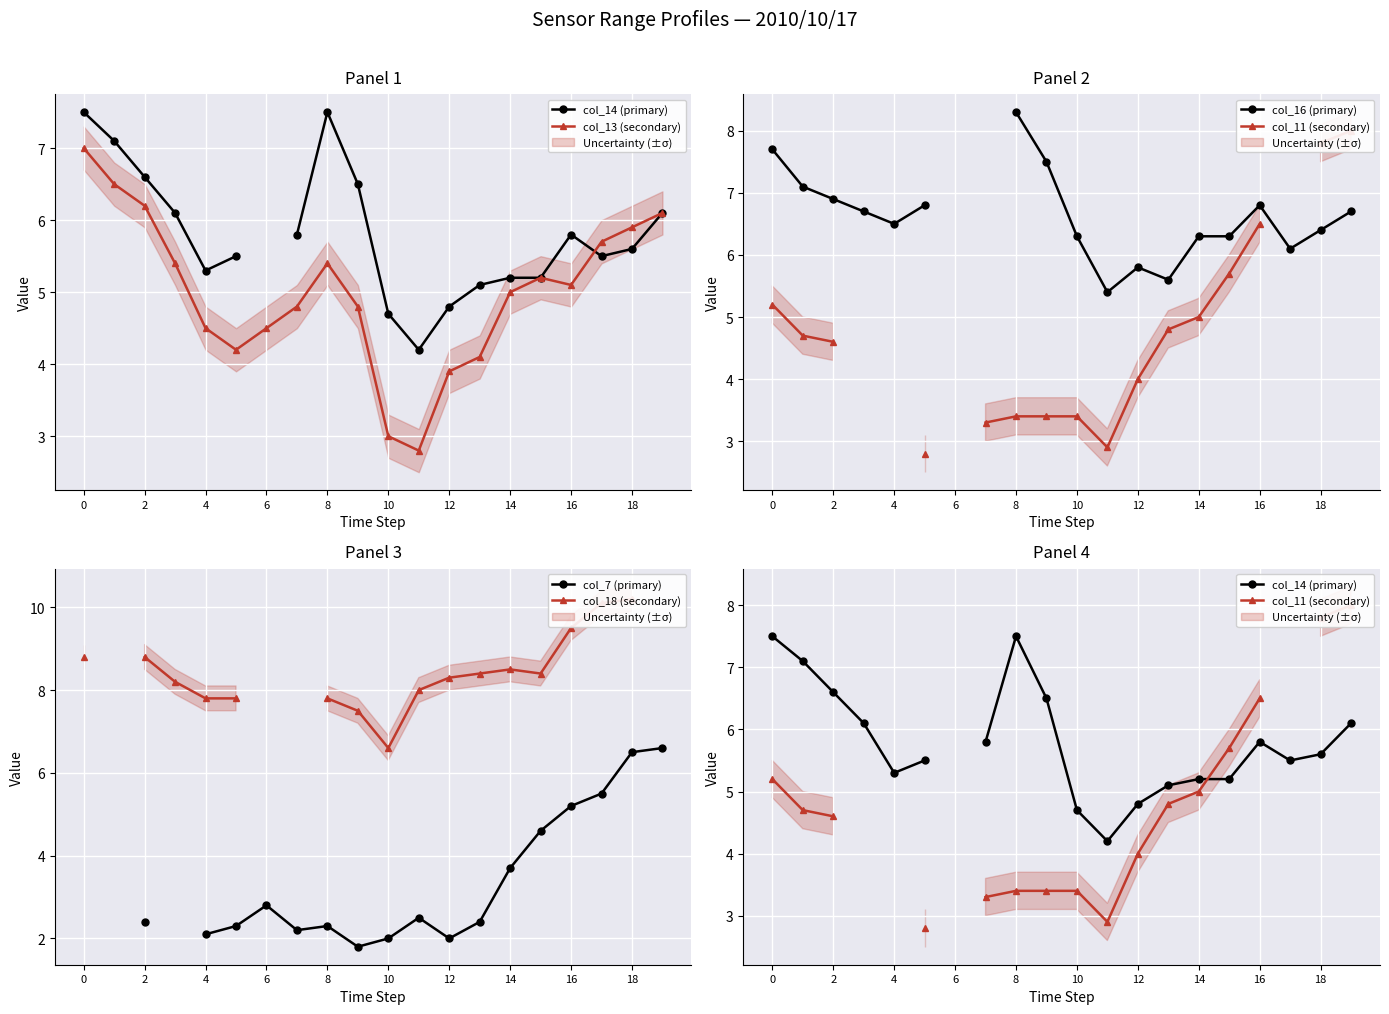

True or false: col_16 (primary) and col_14 (primary) cross at least once.

False